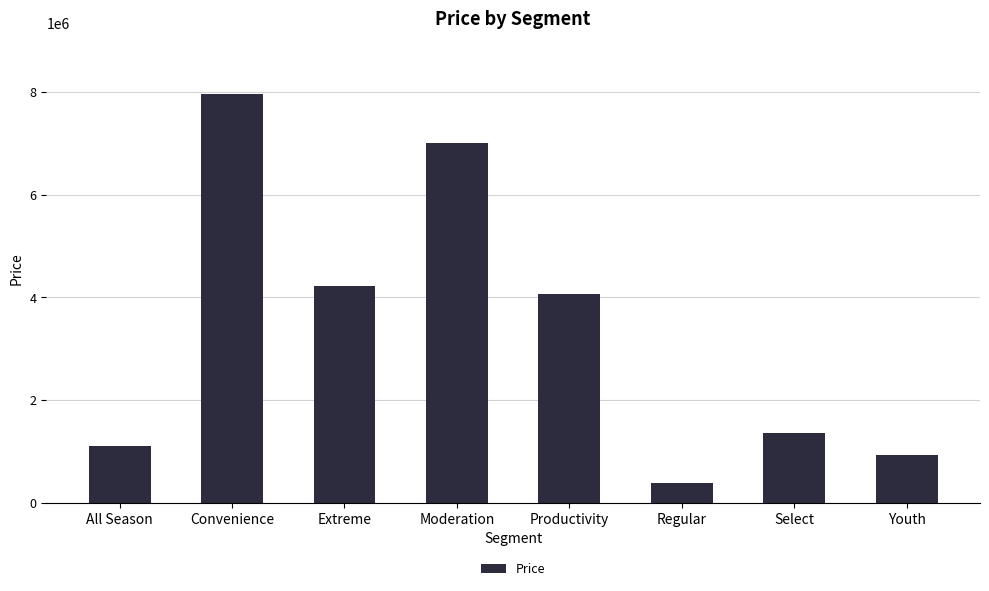

What is the difference between the maximum and minimum values?

7573159.6